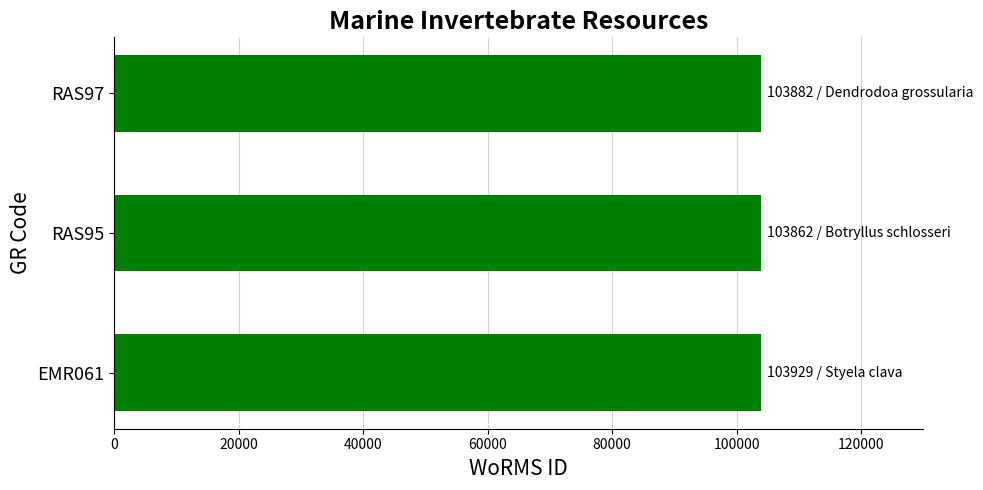

What is the ratio of the value at RAS95 to the value at RAS97?

1.0